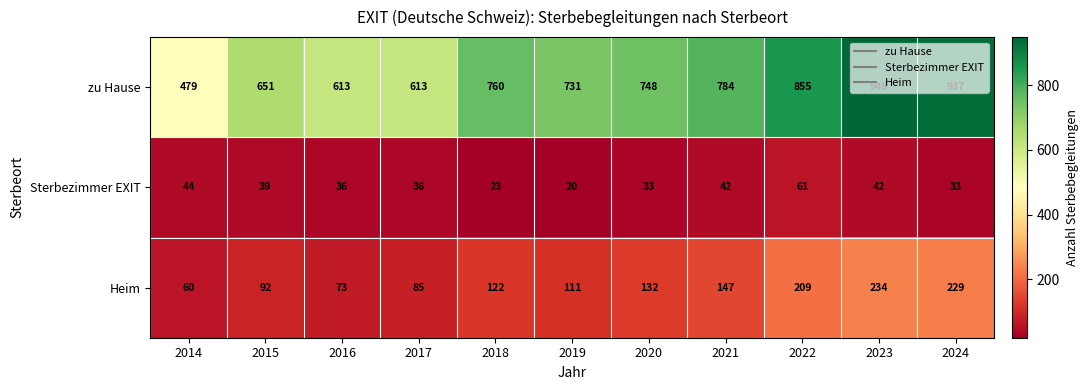

Rank the series by their maximum value, from highest to lowest.

zu Hause, Heim, Sterbezimmer EXIT